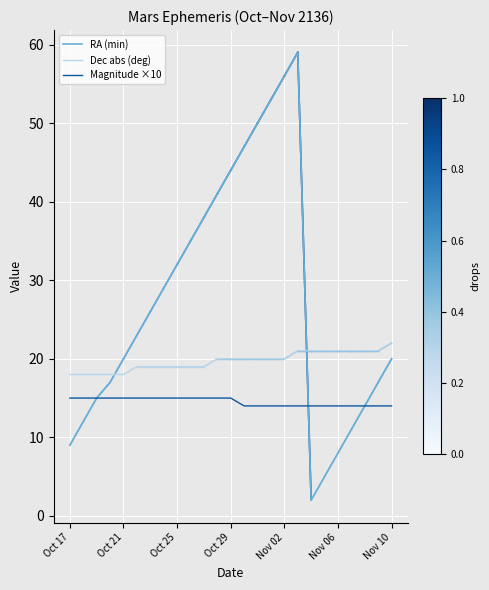

True or false: Magnitude ×10 and Dec abs (deg) intersect in this chart.

False